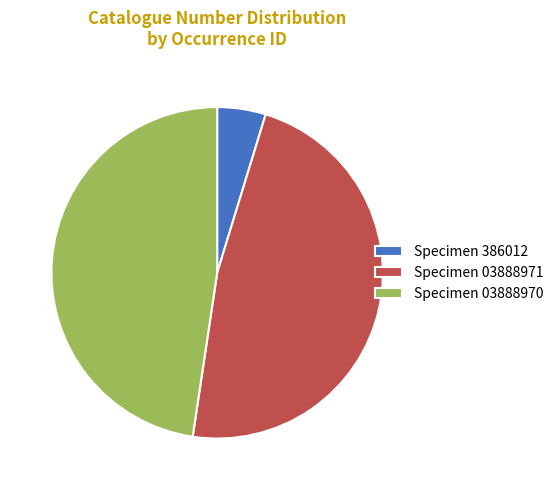

Which has a higher value, Specimen 386012 or Specimen 03888971?

Specimen 03888971